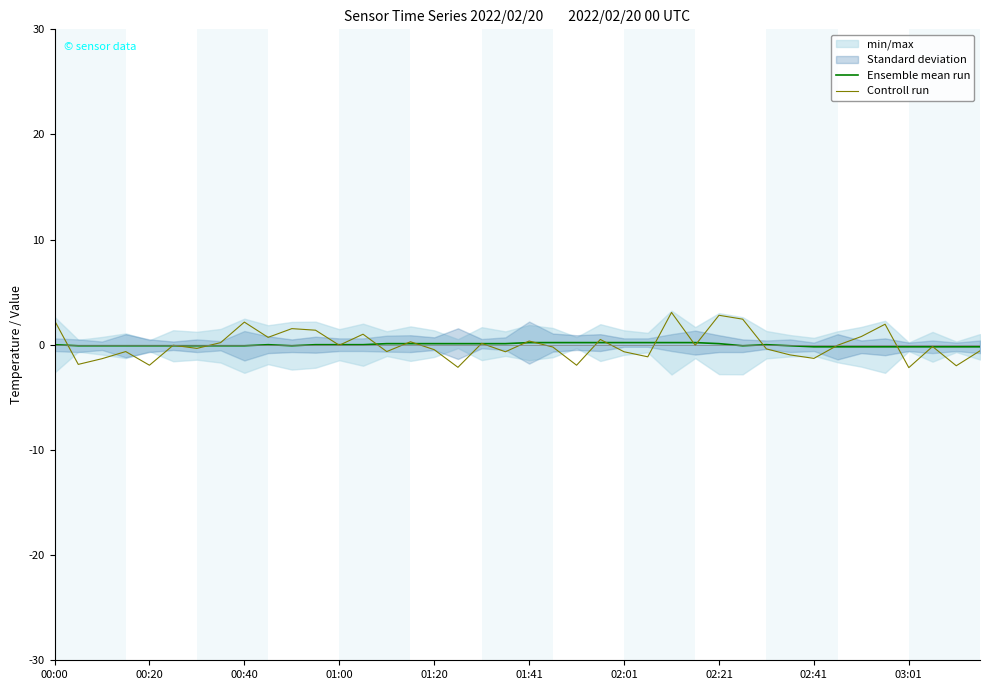

What is the value of the Controll run point at the 24th from the left?

0.5